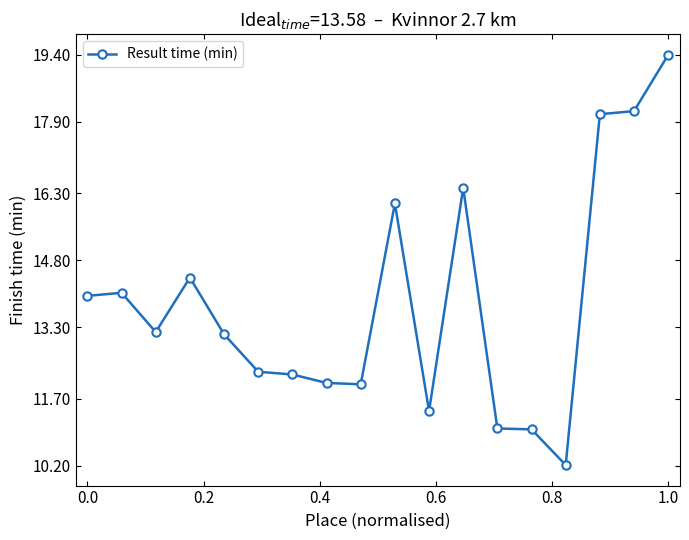

What is the value of the 4th point from the left?

14.4